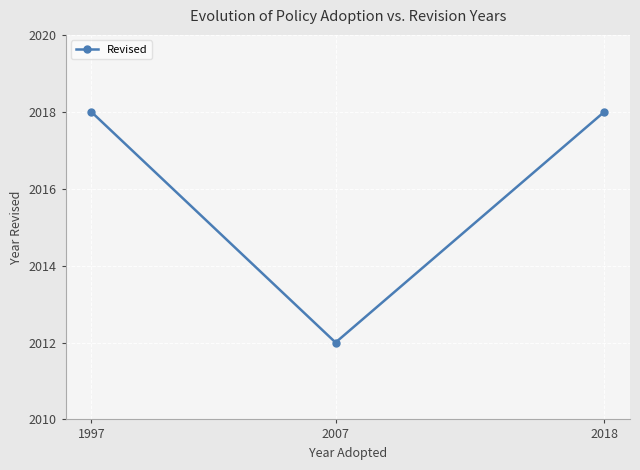

Is this an area chart (filled region under the line)?

No